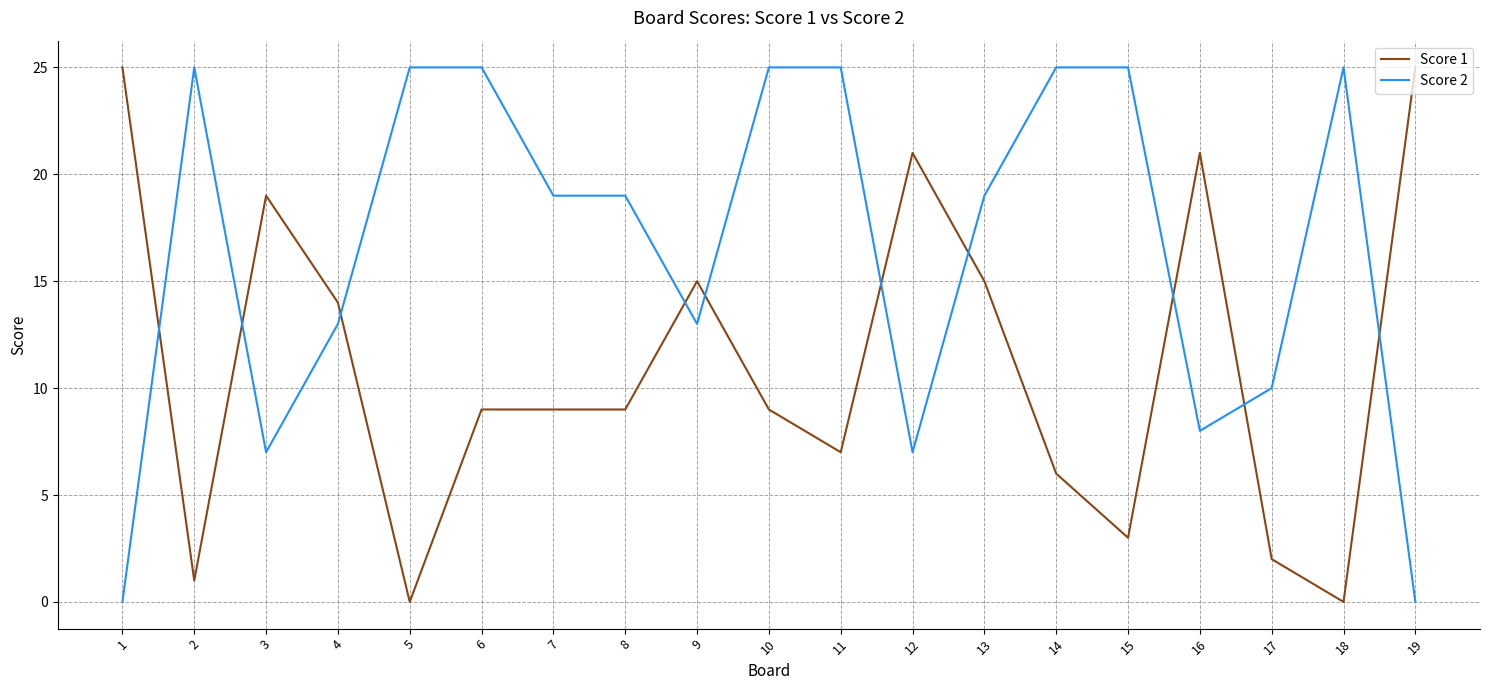

Which series has the largest total across all categories?

Score 2